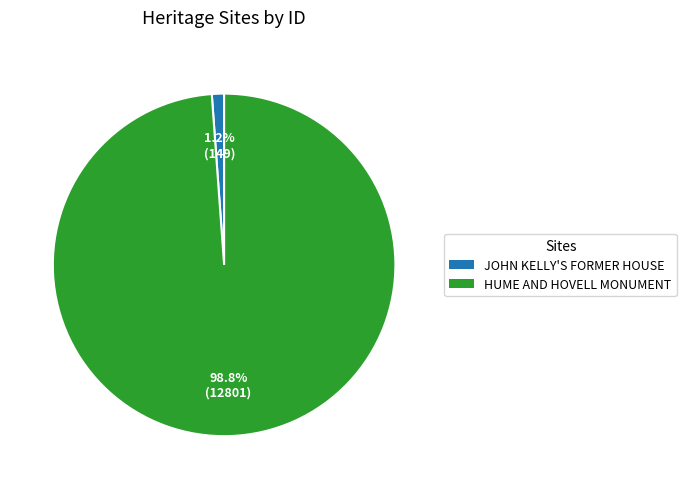

To the nearest percent, what is the difference between the HUME AND HOVELL MONUMENT and JOHN KELLY'S FORMER HOUSE slice percentages?

98%